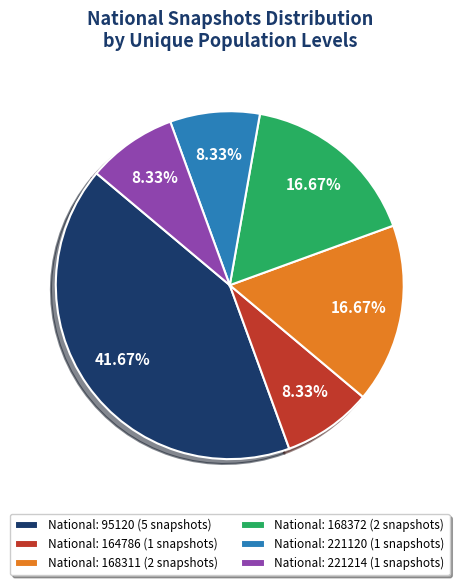

Between National: 168311 (2 snapshots) and National: 164786 (1 snapshots), which is larger?

National: 168311 (2 snapshots)